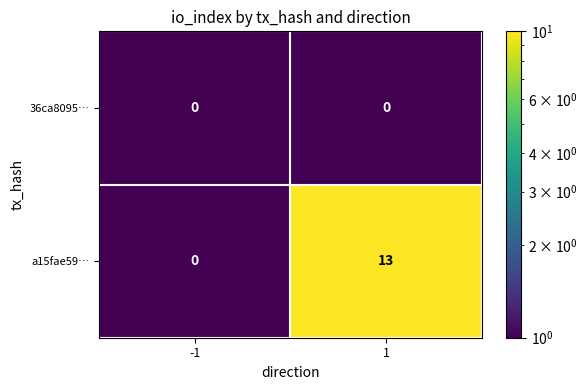

Which series has the largest range (max minus min)?

a15fae59…